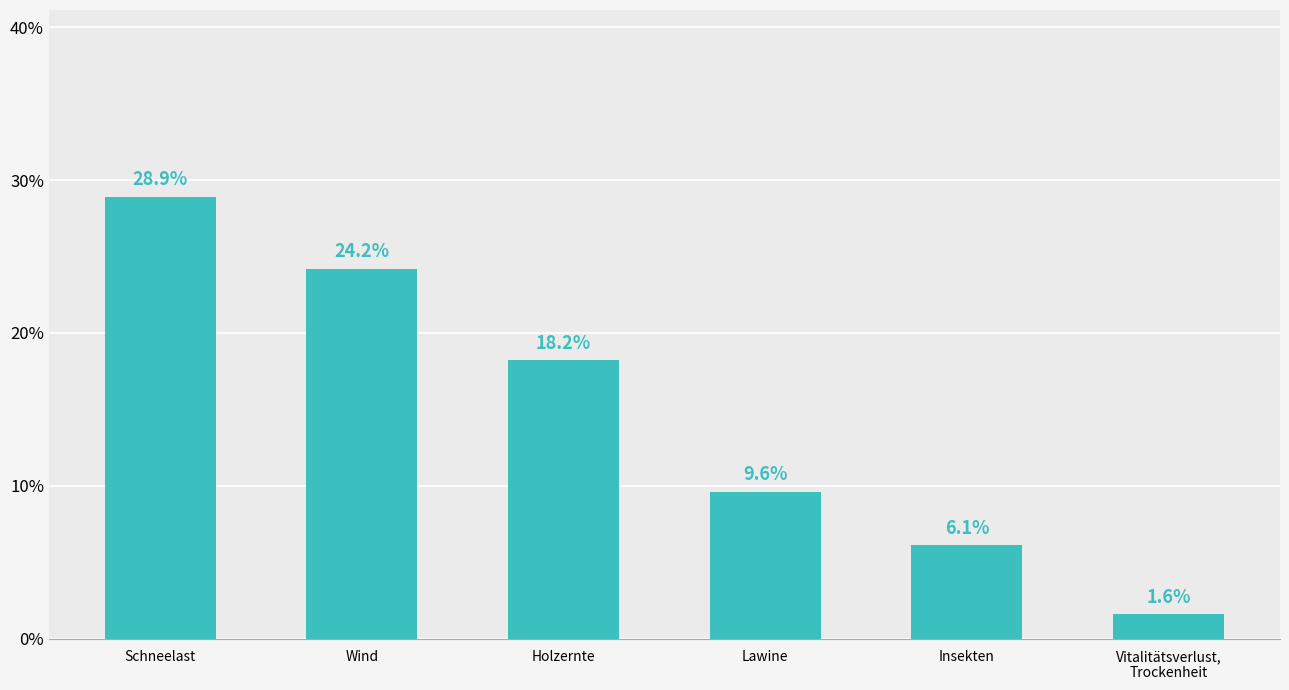

Reading left to right, extract all data points from this chart.

Schneelast=28.9	Wind=24.2	Holzernte=18.2	Lawine=9.6	Insekten=6.1	Vitalitätsverlust,
Trockenheit=1.6